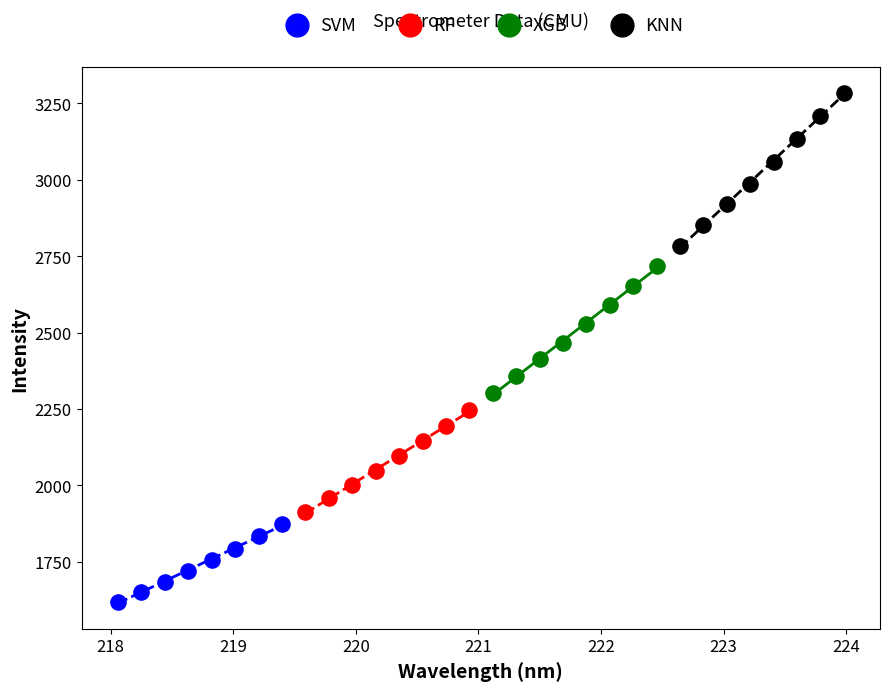

Which series contains the lowest Y value?

SVM